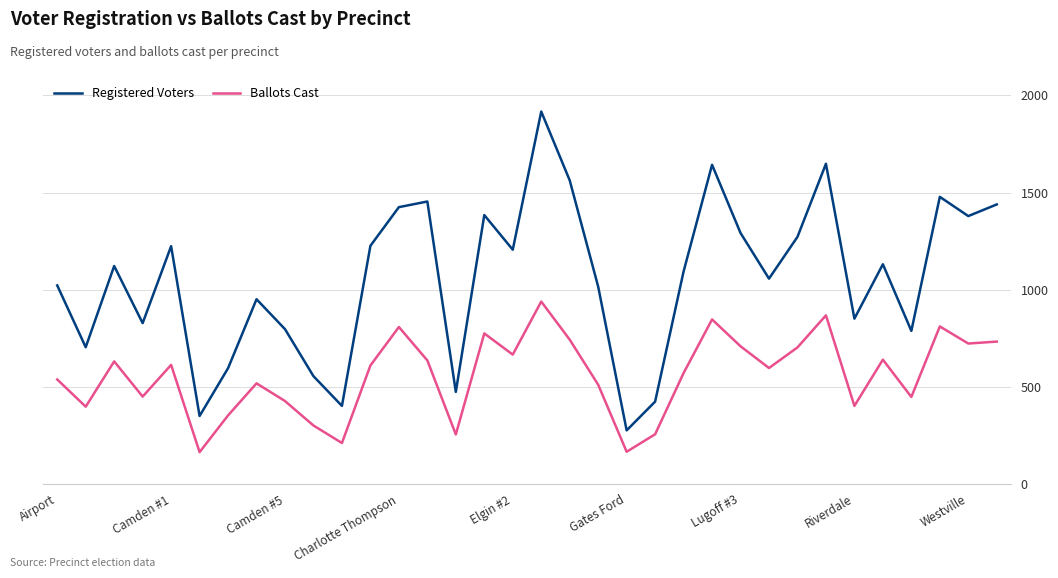

True or false: Registered Voters and Ballots Cast intersect in this chart.

False